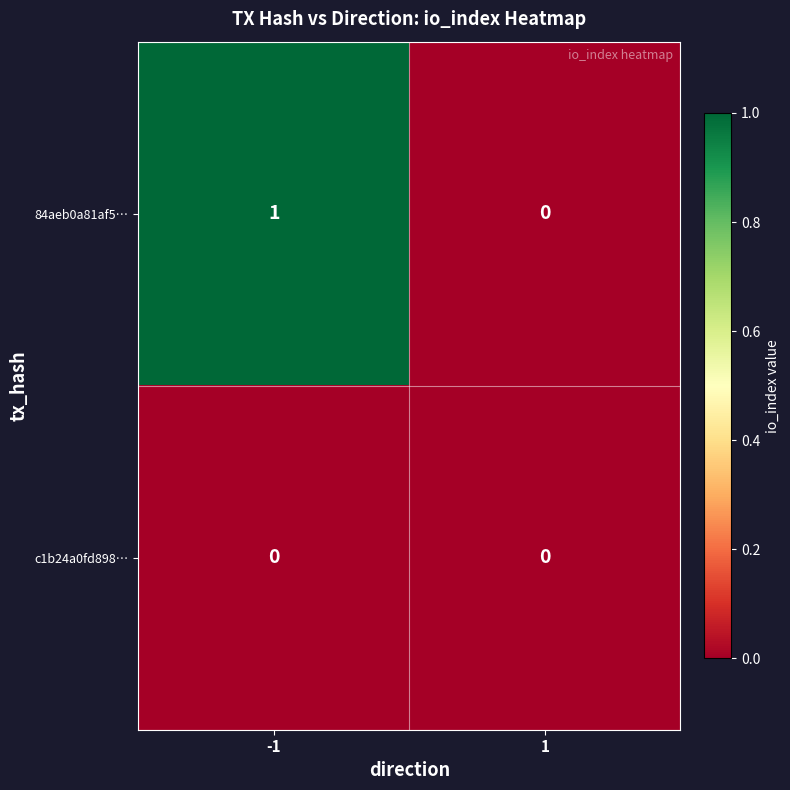

The 84aeb0a81af5… series shows -1 at 1. True or false?

False